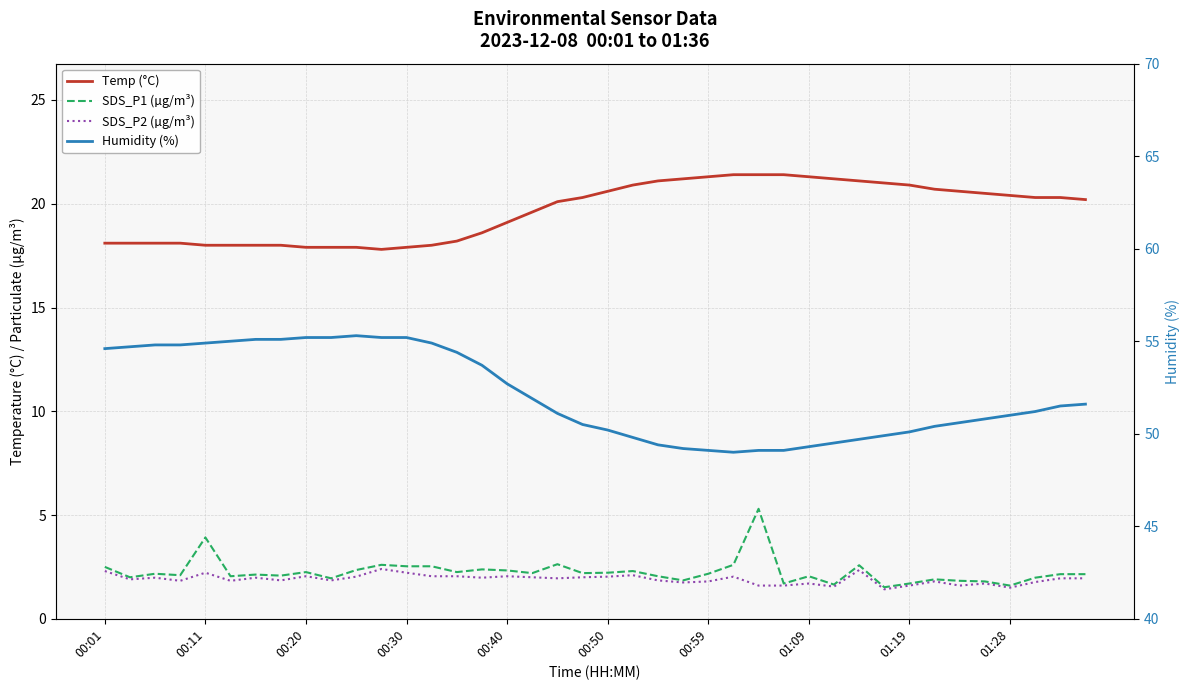

Which series has the largest range (max minus min)?

Humidity (%)